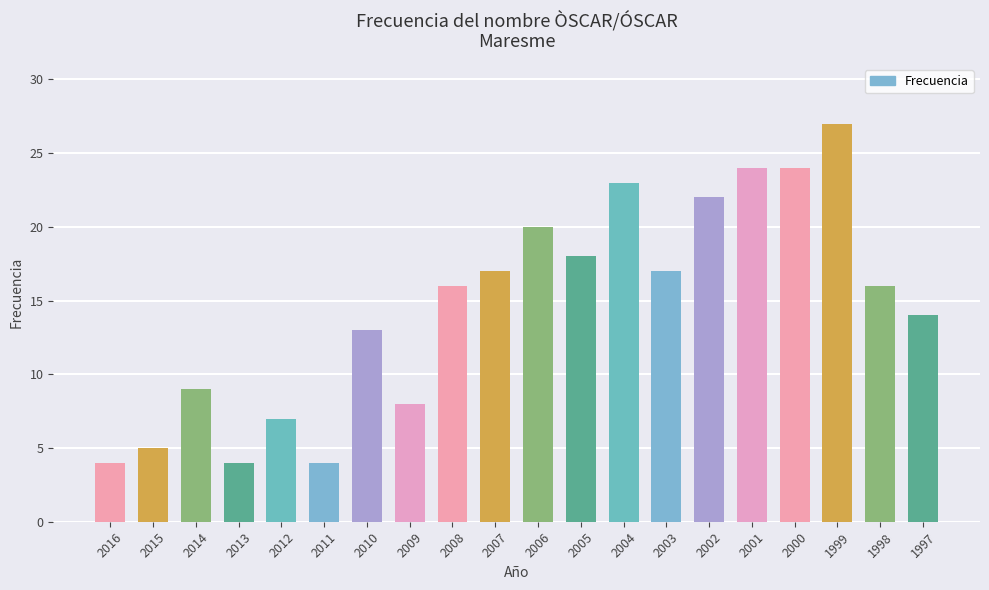

Reading right to left, list all the values displayed in this chart.

1997=14	1998=16	1999=27	2000=24	2001=24	2002=22	2003=17	2004=23	2005=18	2006=20	2007=17	2008=16	2009=8	2010=13	2011=4	2012=7	2013=4	2014=9	2015=5	2016=4